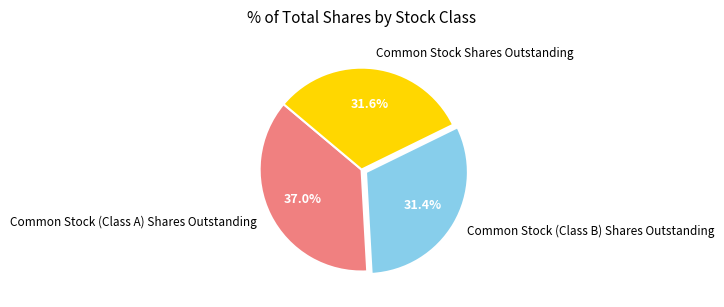

Does Common Stock (Class A) Shares Outstanding represent more than half of the total?

No